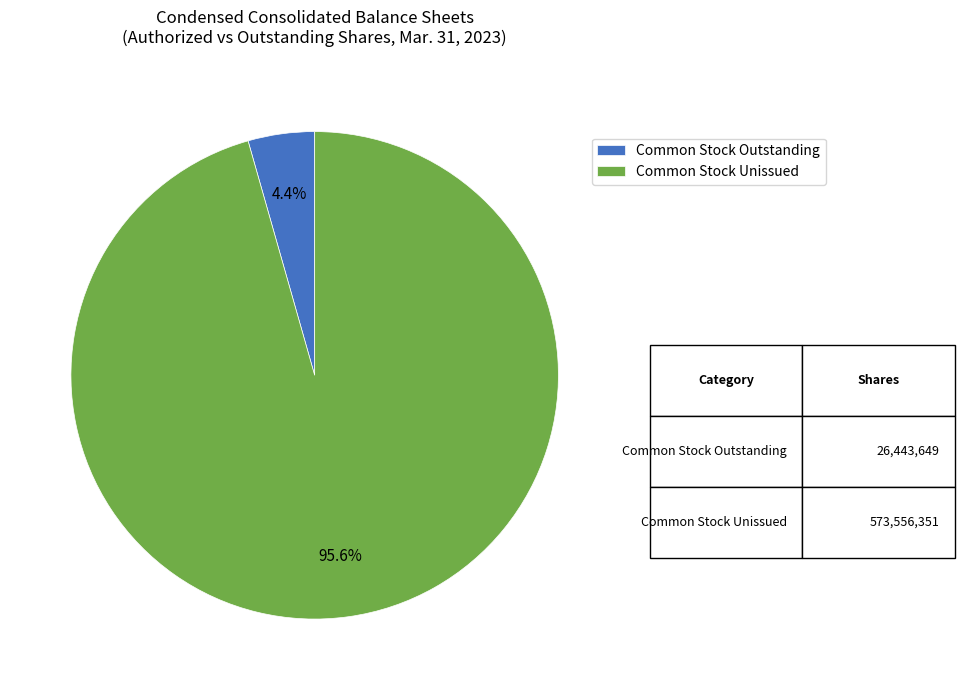

Does any single category account for the majority?

Yes